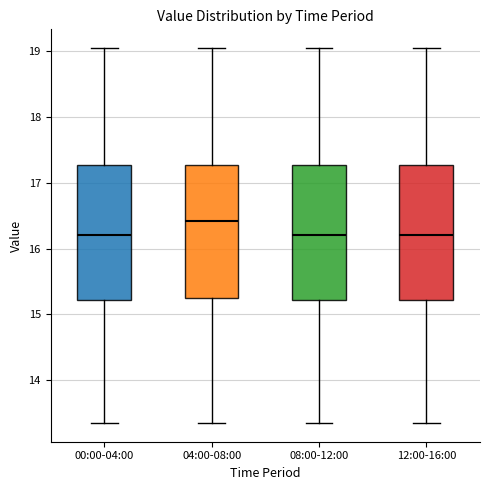

Reading left to right, transcribe this box plot: for each box, give where its median line is, the range the box spans, and where its two whiskers end, as read against the y-axis. The values are not printed on the chart, so give them approximately, as read against the axis.

00:00-04:00: median 16.2, box 15.2 to 17.3, whiskers 13.4 to 19.1
04:00-08:00: median 16.4, box 15.2 to 17.3, whiskers 13.4 to 19.1
08:00-12:00: median 16.2, box 15.2 to 17.3, whiskers 13.4 to 19.1
12:00-16:00: median 16.2, box 15.2 to 17.3, whiskers 13.4 to 19.1